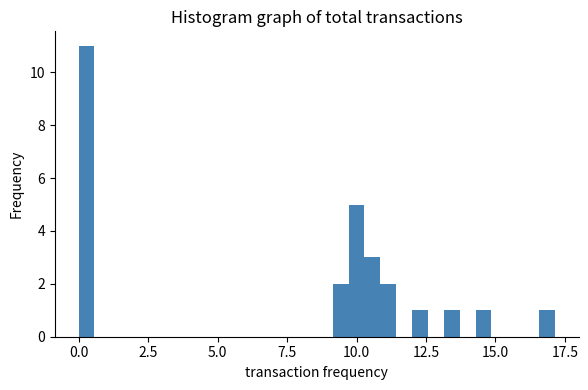

Read against the x-axis, roughly where is the centre of the tallest bar?

0.5